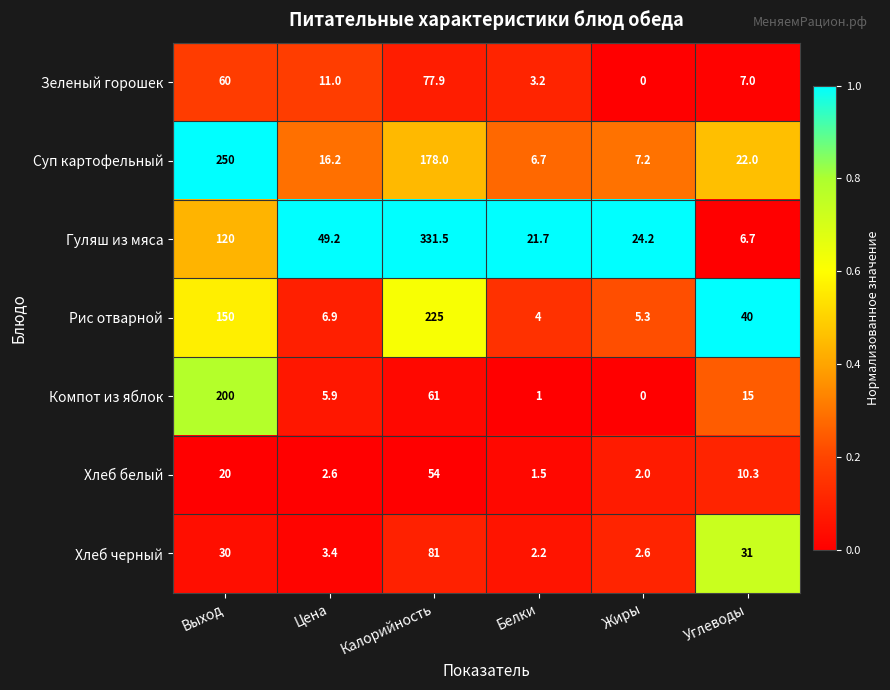

Rank the series by their maximum value, from highest to lowest.

Гуляш из мяса, Суп картофельный, Рис отварной, Компот из яблок, Хлеб черный, Зеленый горошек, Хлеб белый